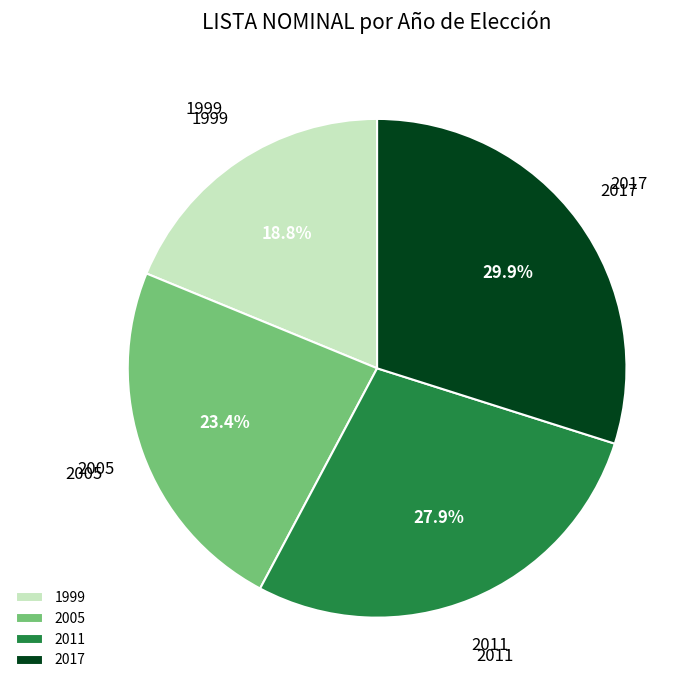

To the nearest percent, what is the average slice percentage?

25%